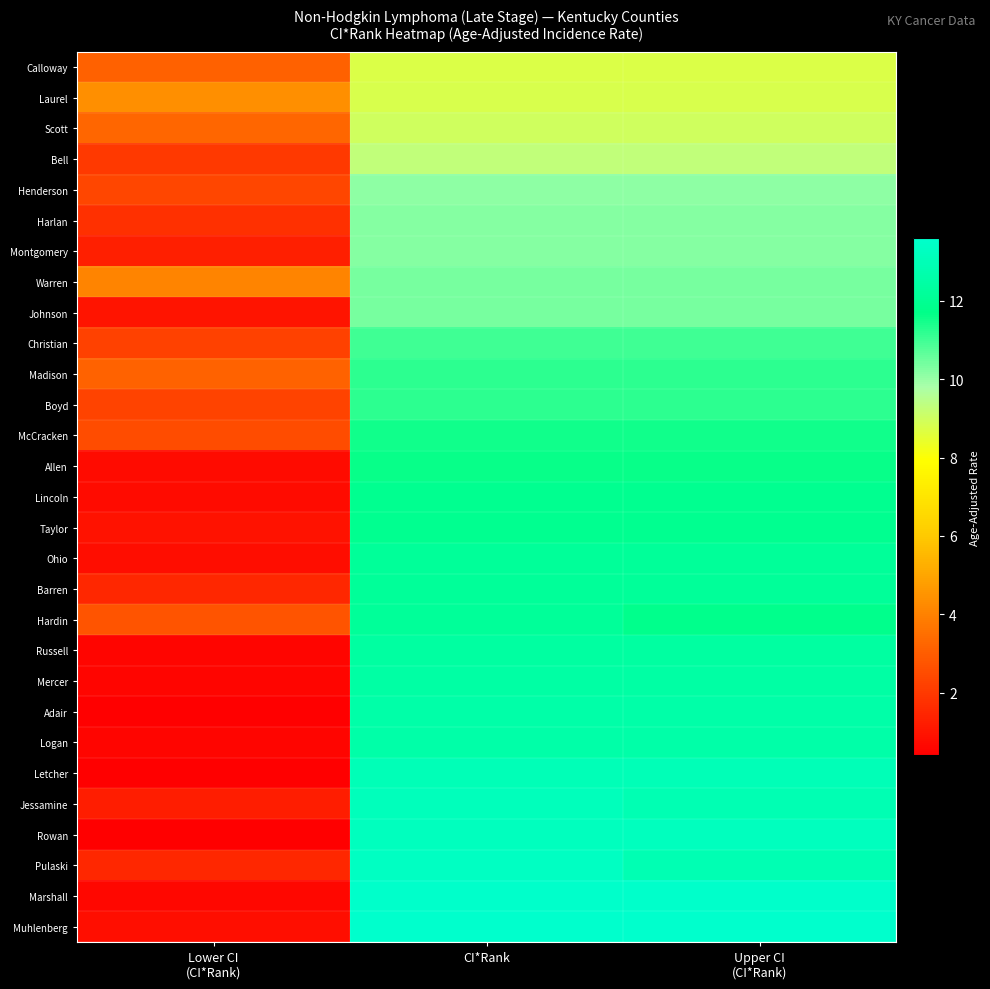

How many data points does each series have?

3